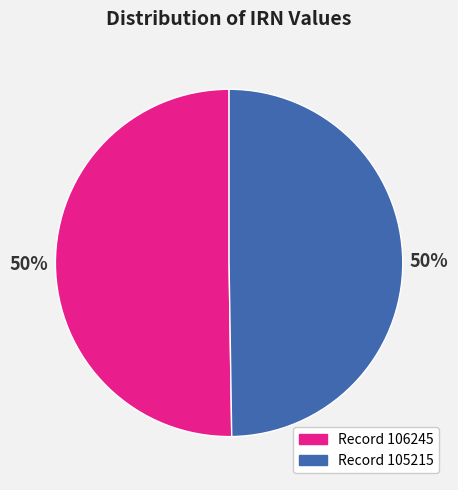

How many segments does this pie chart have?

2